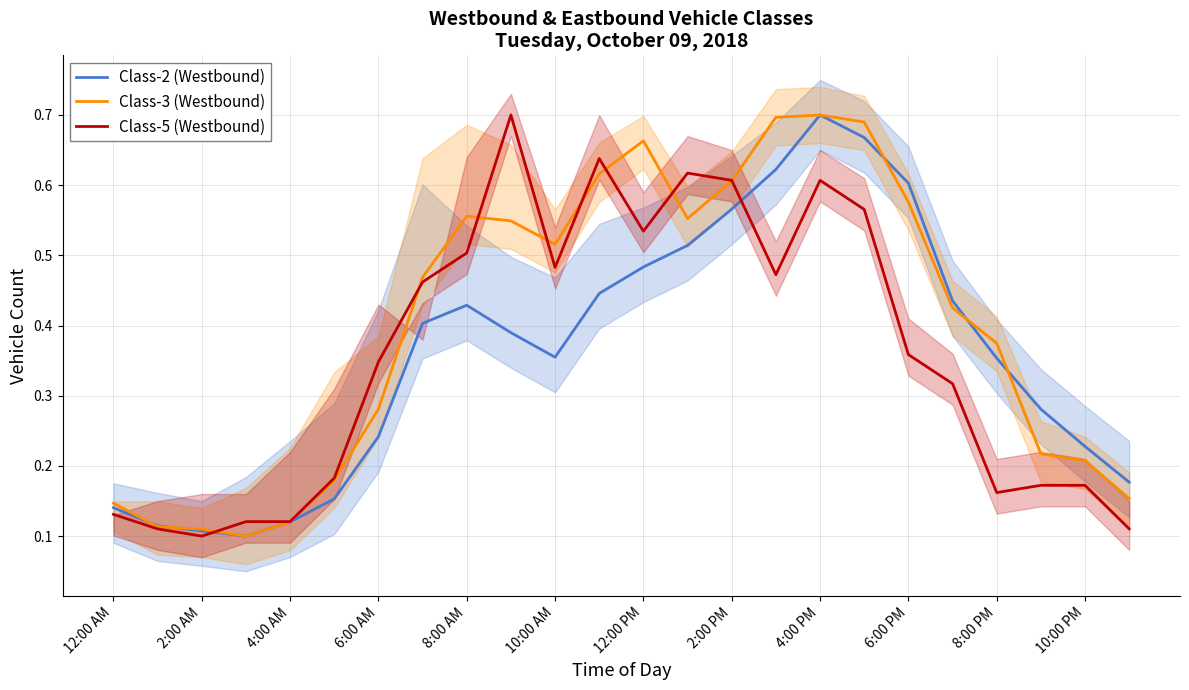

At how many categories does at least one series exceed 0?

24